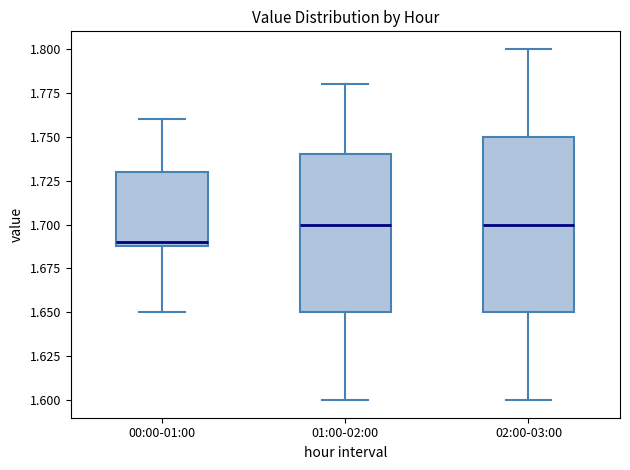

Reading left to right, transcribe this box plot: for each box, give where its median line is, the range the box spans, and where its two whiskers end, as read against the y-axis. The values are not printed on the chart, so give them approximately, as read against the axis.

00:00-01:00: median 1.69 (just above the box's lower edge), box 1.69 to 1.73, whiskers 1.65 to 1.76
01:00-02:00: median 1.70, box 1.65 to 1.74, whiskers 1.60 to 1.78
02:00-03:00: median 1.70, box 1.65 to 1.75, whiskers 1.60 to 1.80